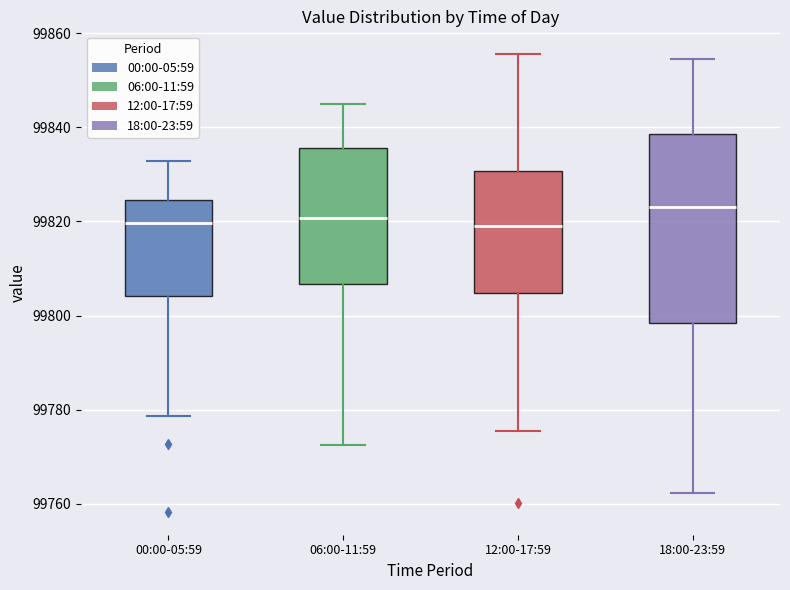

Reading left to right, read every box against the y-axis: the position of its median line, the range the box covers, and the ends of its whiskers. The values are not printed on the chart, so give them approximately, as read against the axis.

00:00-05:59: median 99820, box 99804 to 99824, whiskers 99778 to 99832
06:00-11:59: median 99820, box 99806 to 99836, whiskers 99772 to 99844
12:00-17:59: median 99820, box 99804 to 99830, whiskers 99776 to 99856
18:00-23:59: median 99824, box 99798 to 99838, whiskers 99762 to 99854